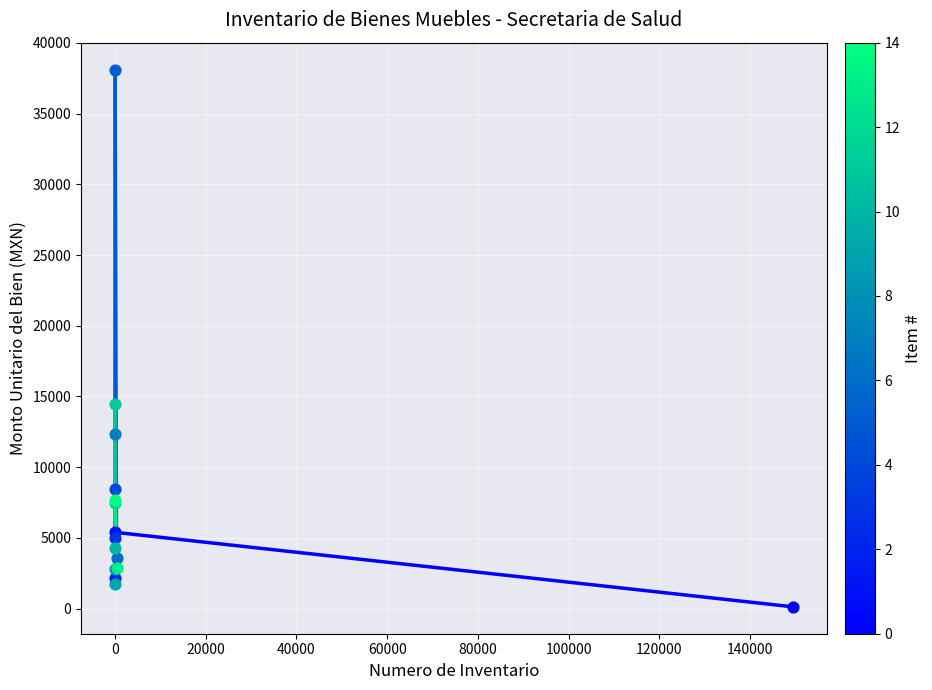

Which has a higher value, BASCULA CON ESTADIMETRO or BANCA TANDEM 4?

BANCA TANDEM 4